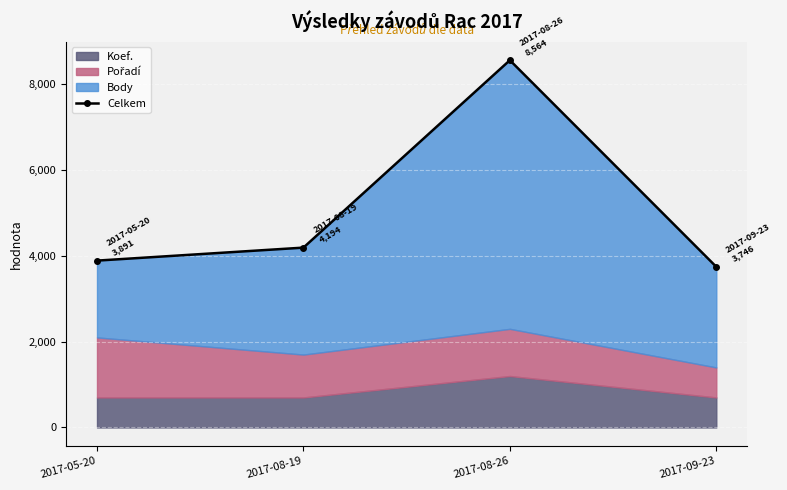

Reading left to right, extract all data points from this chart.

2017-05-20=3891	2017-08-19=4194	2017-08-26=8564	2017-09-23=3746